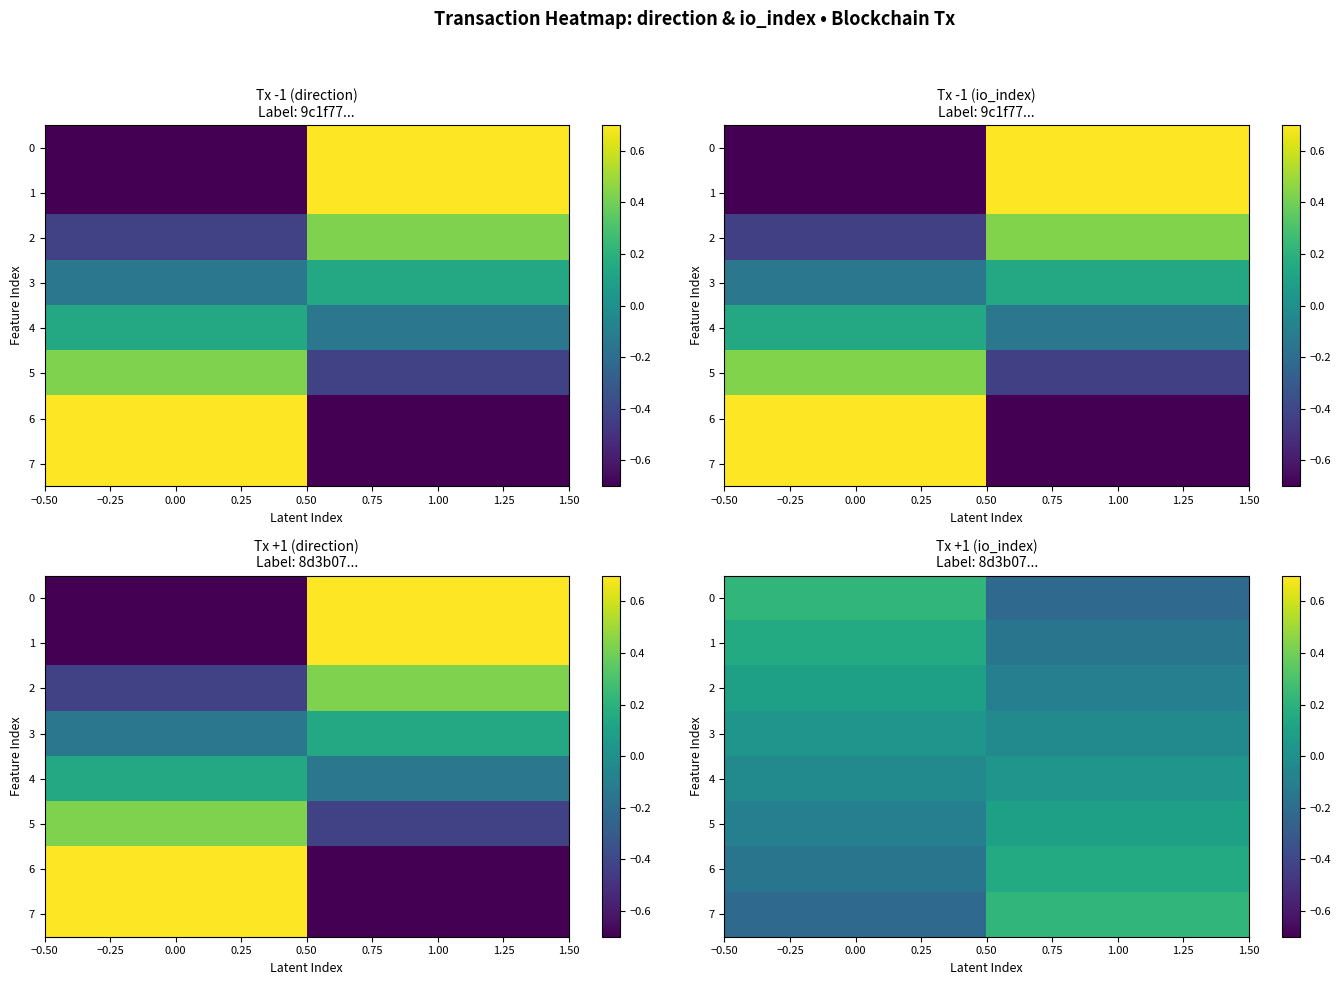

How many values in the 4 series exceed 0?

1